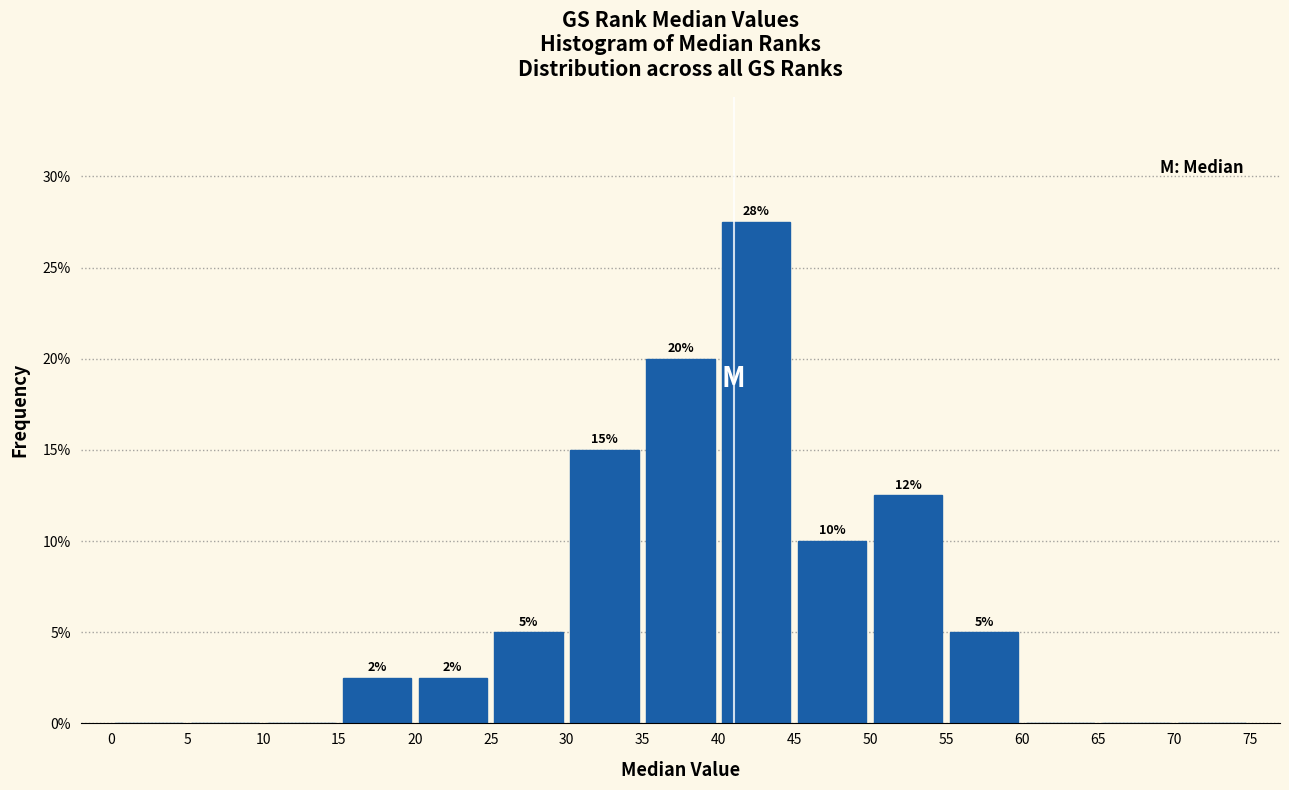

Which range on the x-axis has the tallest bar?

40 to 45